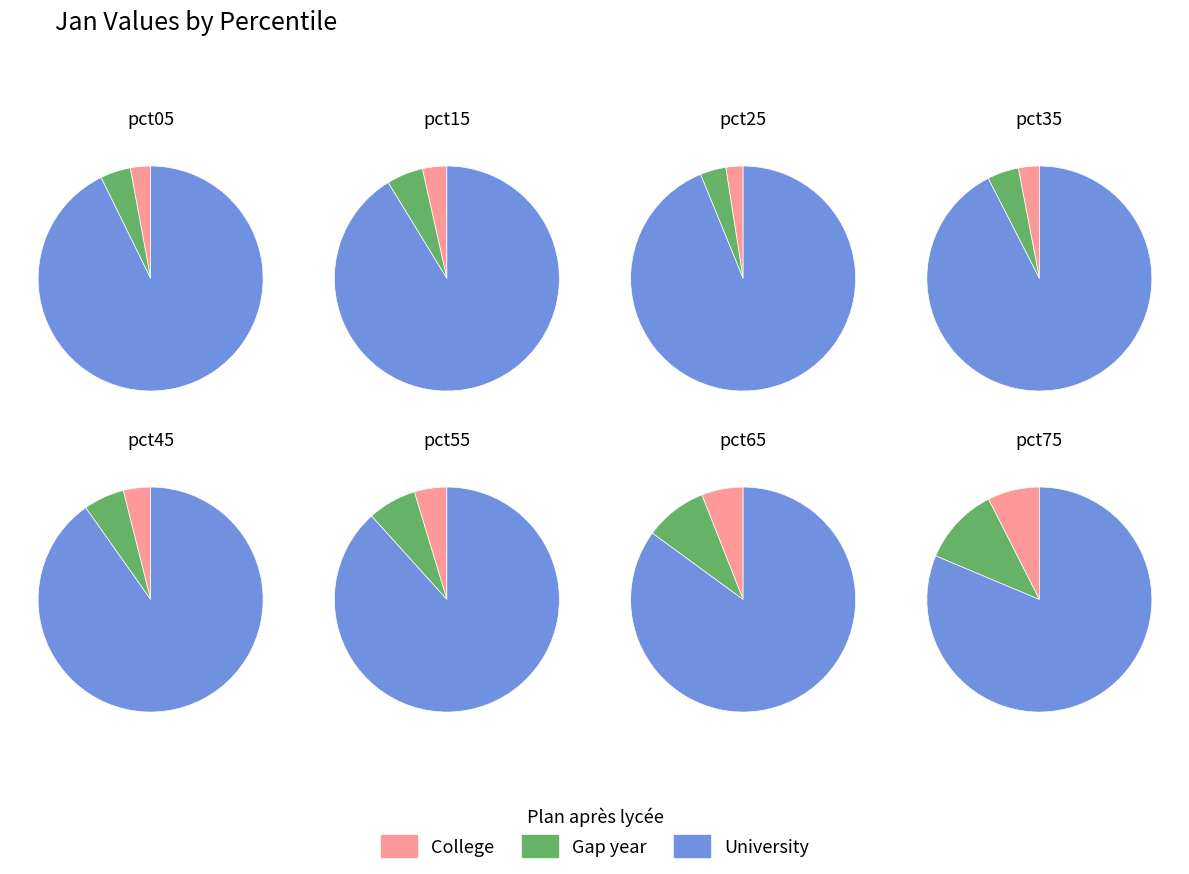

What percentage is the pct05 slice, to the nearest percent?

3%